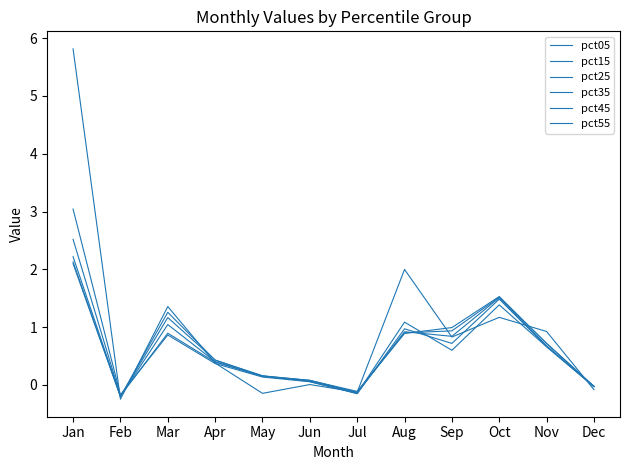

How many positive values does the pct15 series have?

9